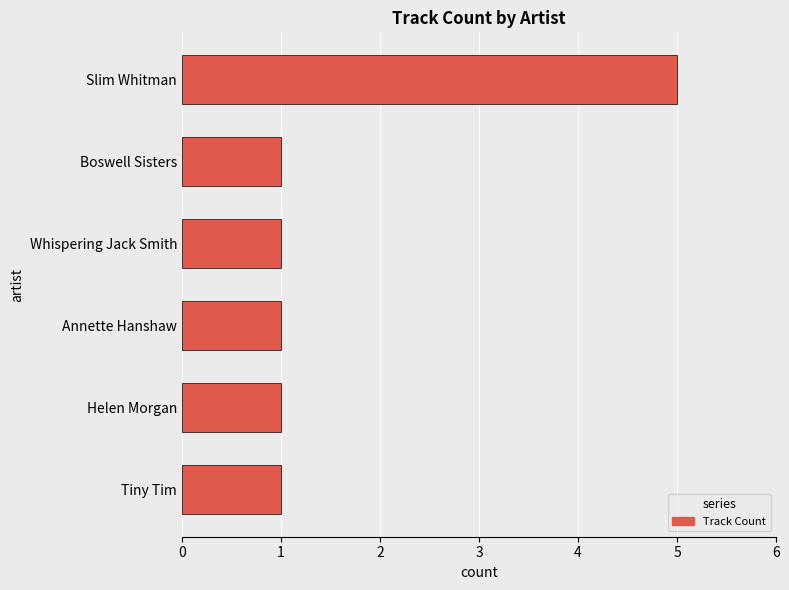

Between Annette Hanshaw and Slim Whitman, which is larger?

Slim Whitman